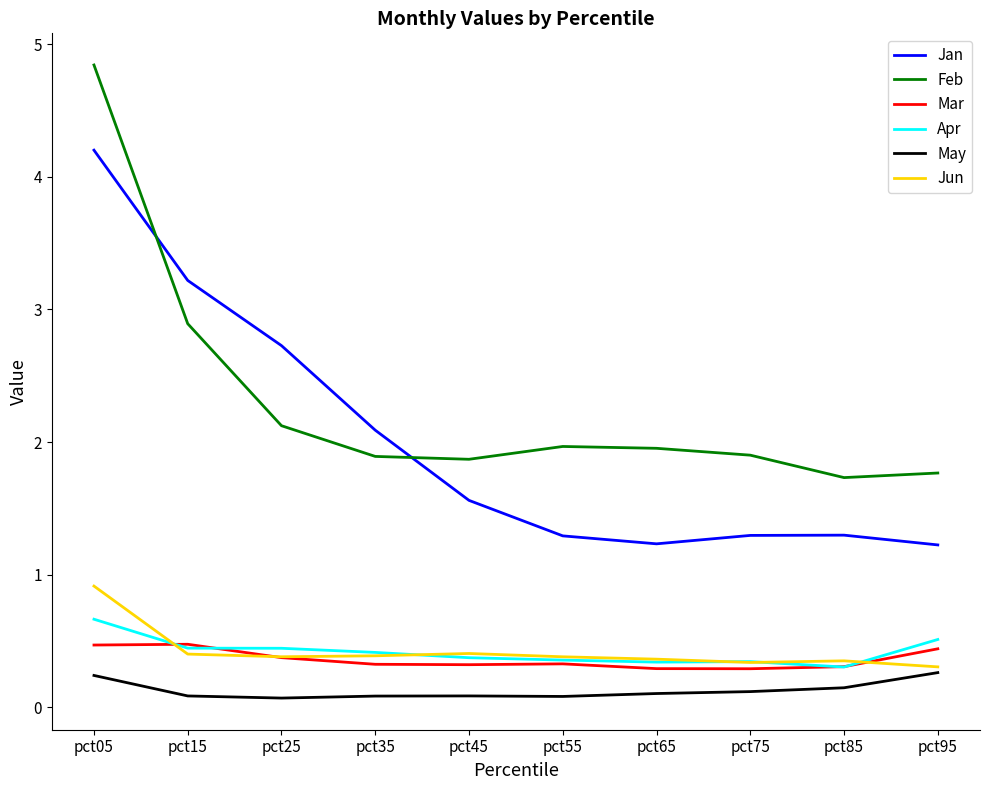

True or false: Mar and Jan intersect in this chart.

False